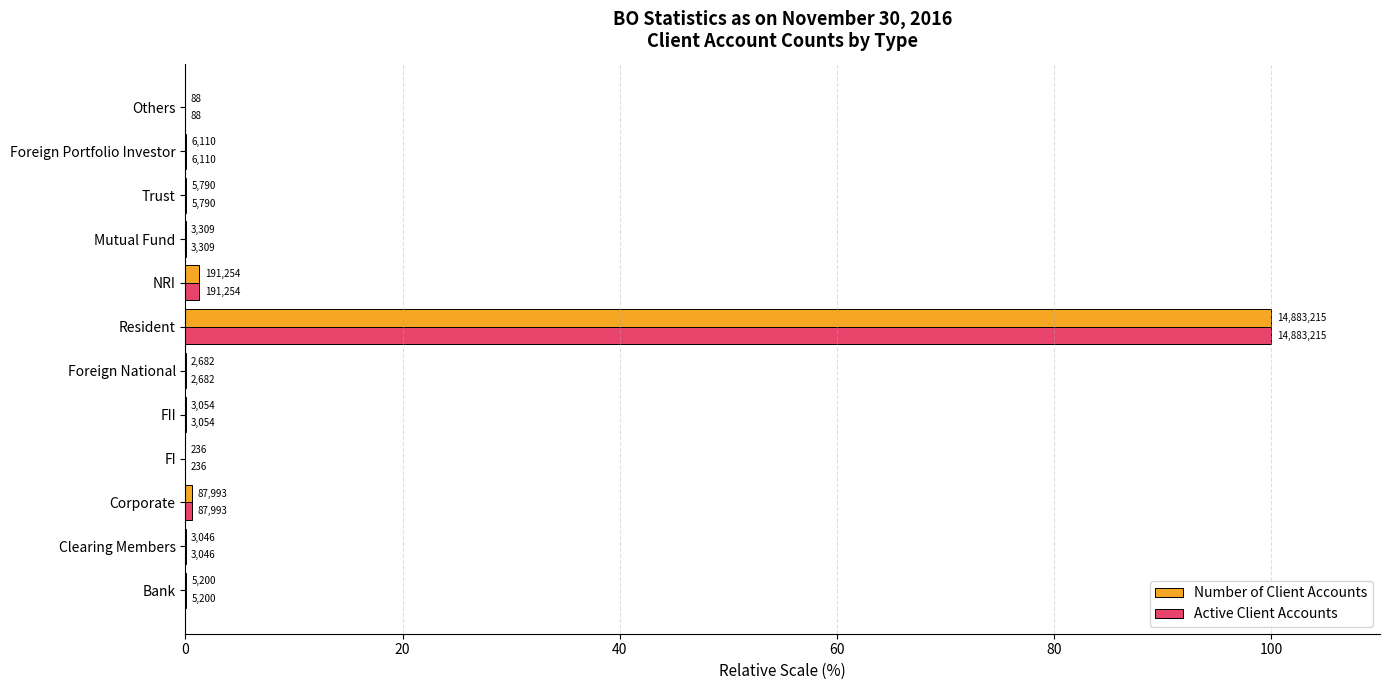

What are all the series names shown in the legend?

Number of Client Accounts, Active Client Accounts